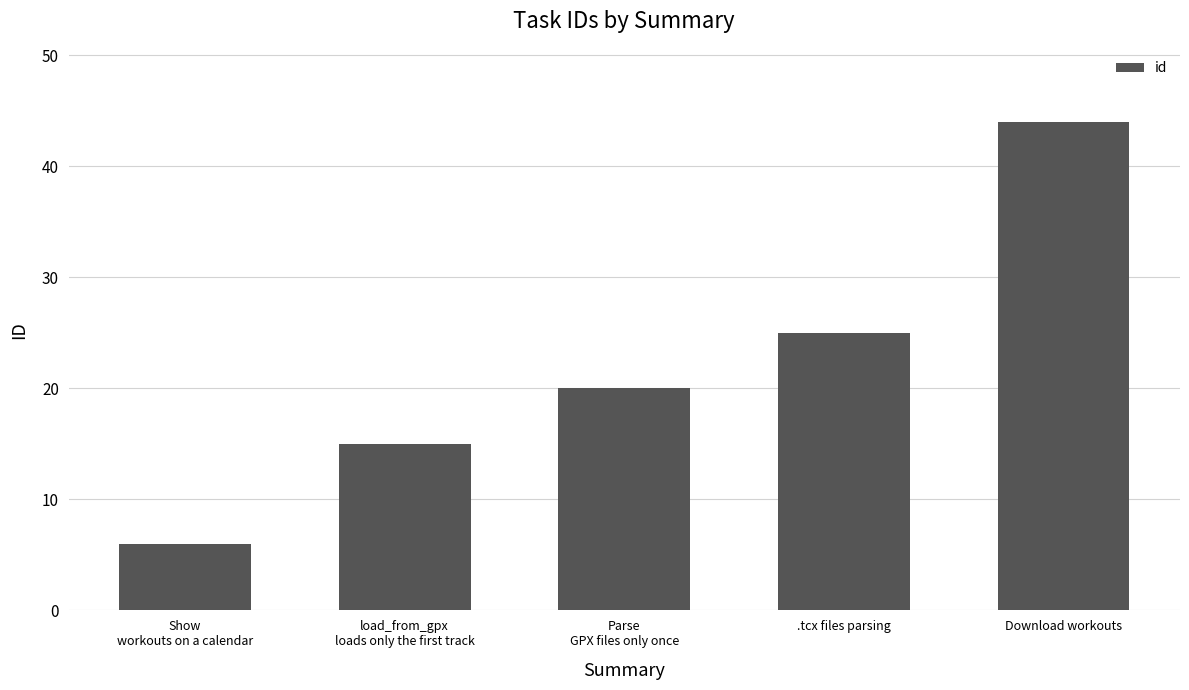

What position from the left is .tcx files parsing?

4